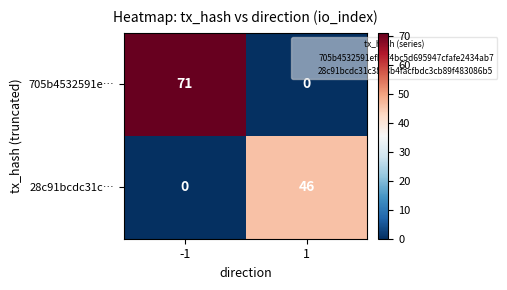

What is the sum of all 28c91bcdc31c… values?

46